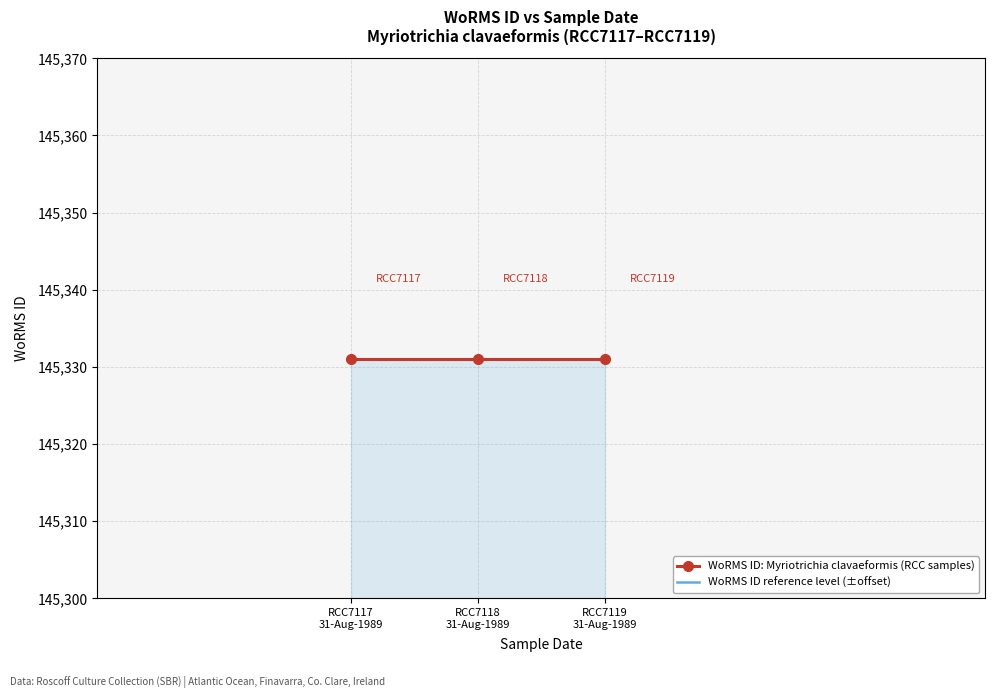

At which category does the chart reach its peak across all series?

RCC7117
31-Aug-1989